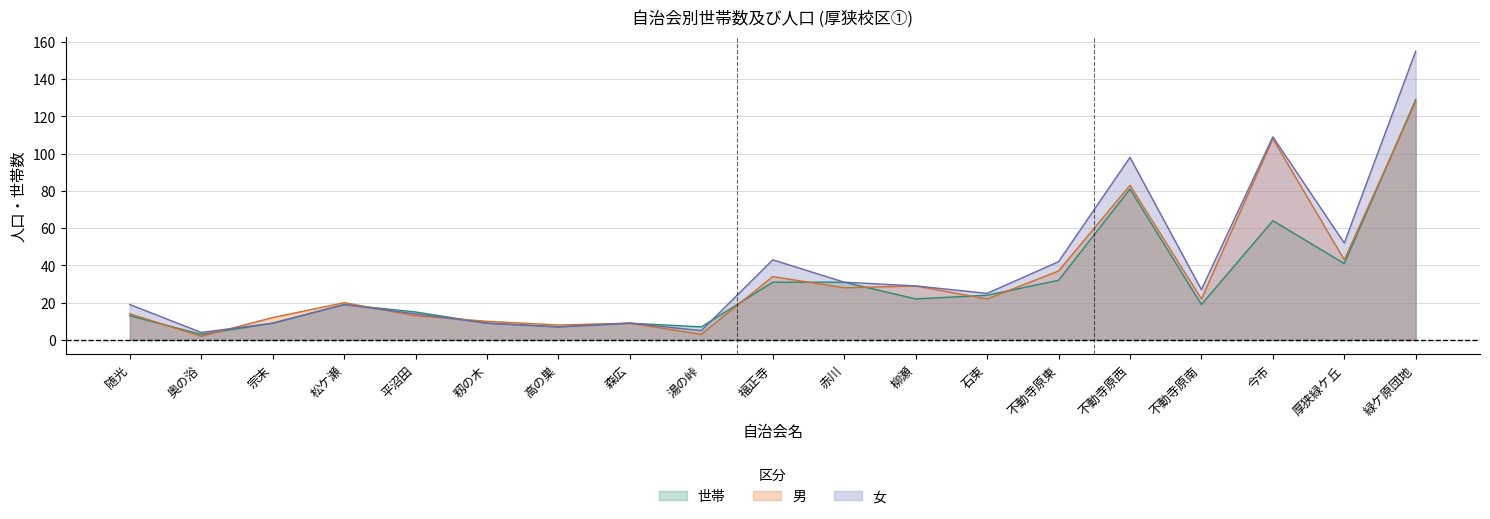

Which has a higher value, 不動寺原西 or 奥の浴?

不動寺原西